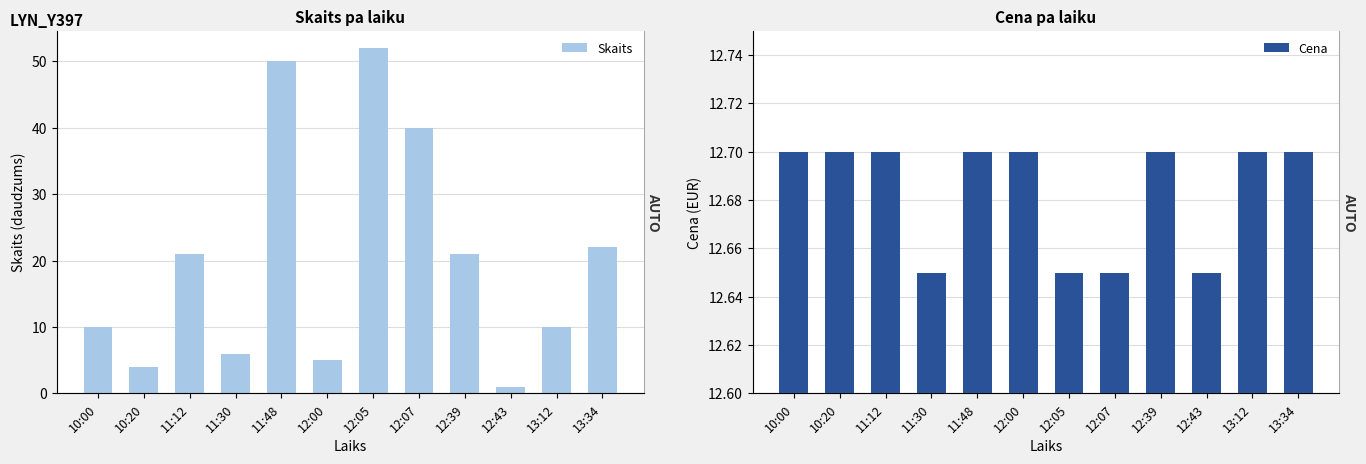

What is the average value of the Skaits series?

20.2